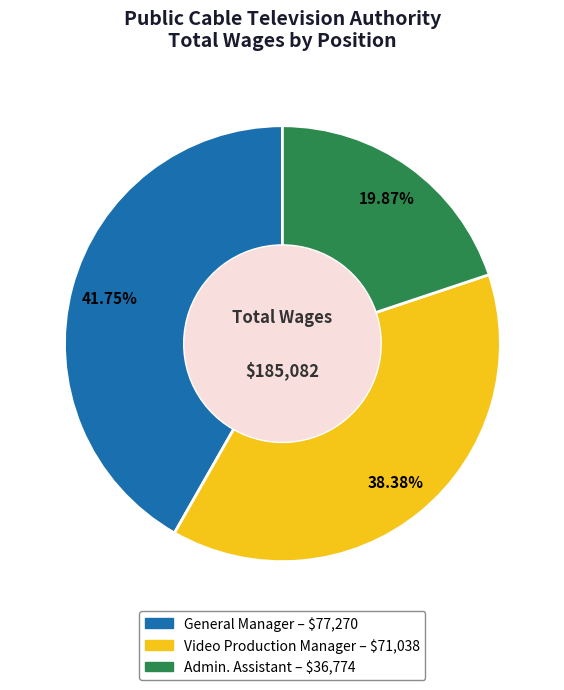

To the nearest percent, what is the combined percentage of Admin. Assistant and General Manager?

62%